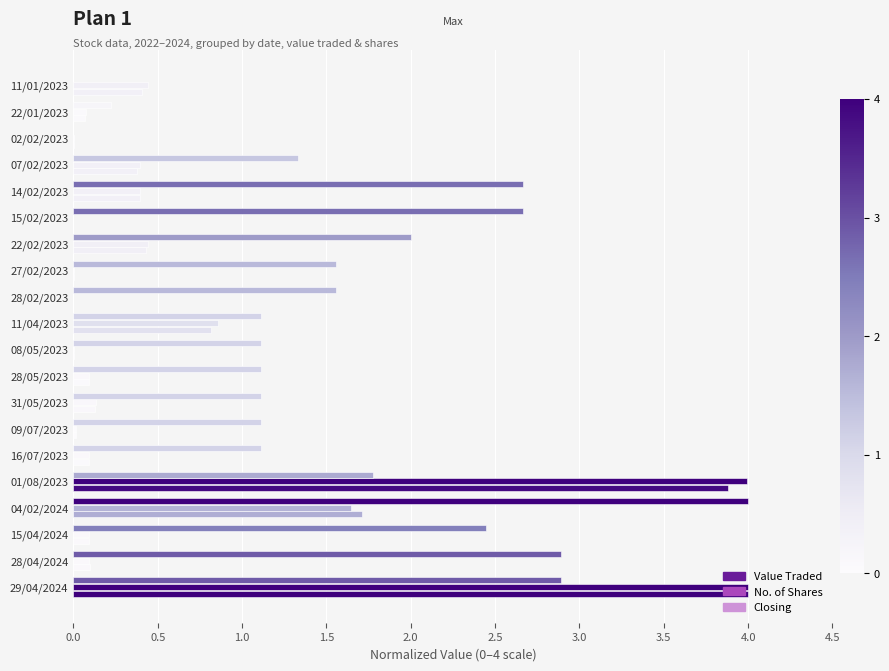

Count the number of data series in this chart.

3